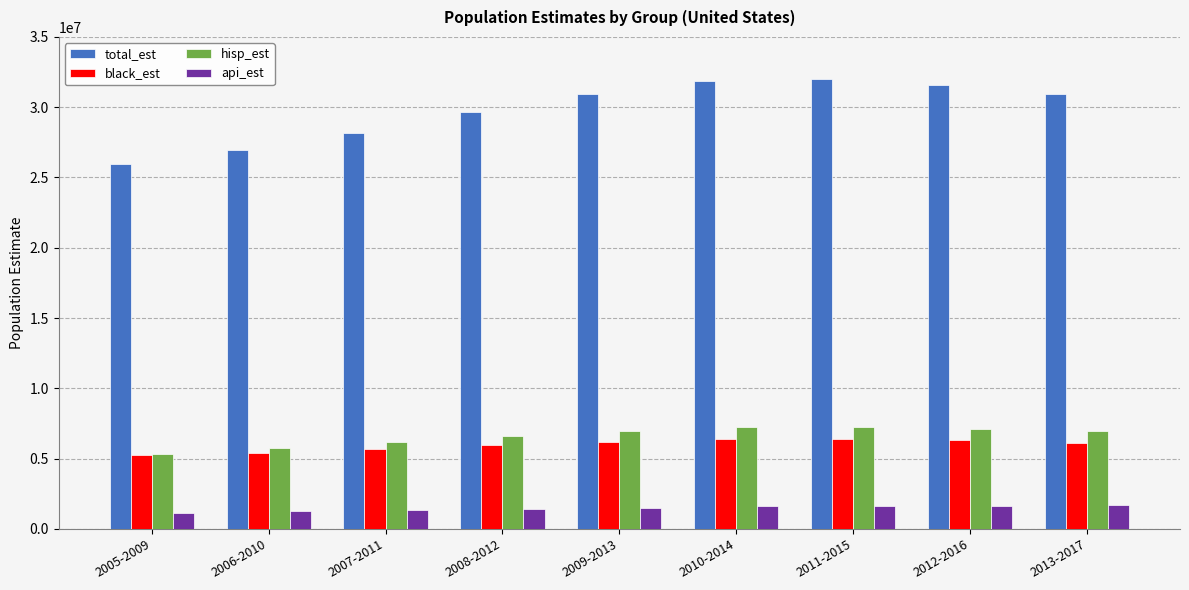

What is the sum of the black_est values at 2006-2010 and 2009-2013?

11620115